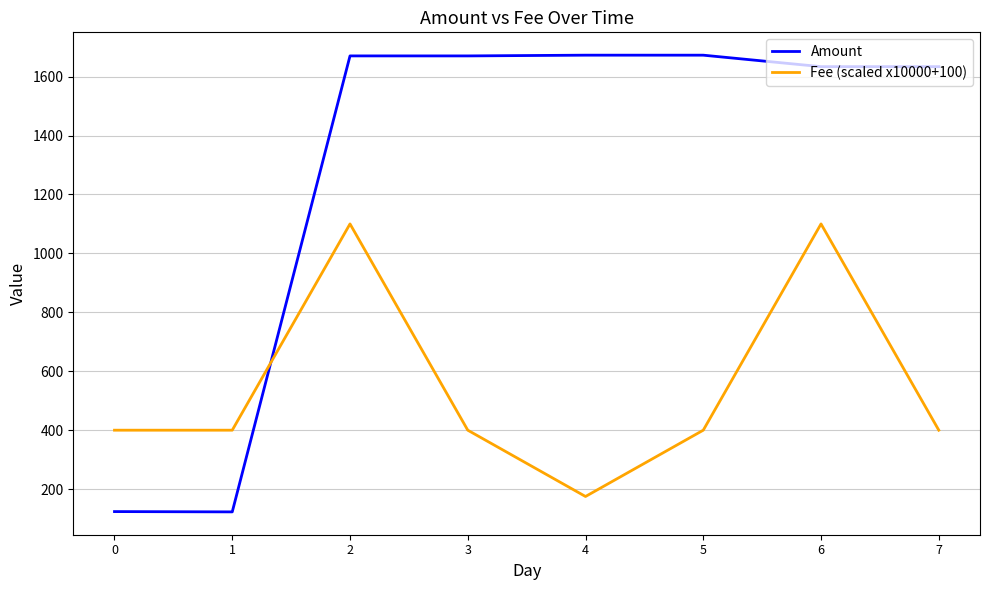

Is it true that Fee (scaled x10000+100) equals 1975.6 at 6?

False